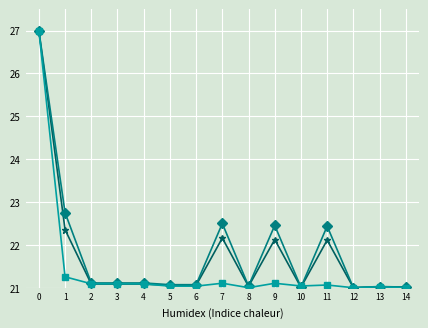

What is the difference between the highest and lowest values at 11?

1.4